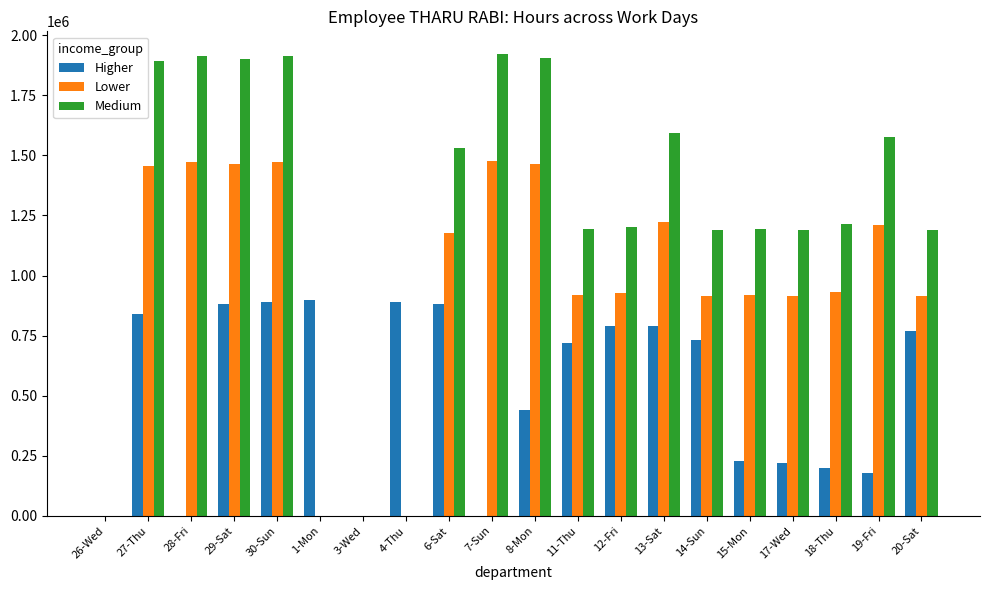

The Higher series shows 258033 at 29-Sat. True or false?

False